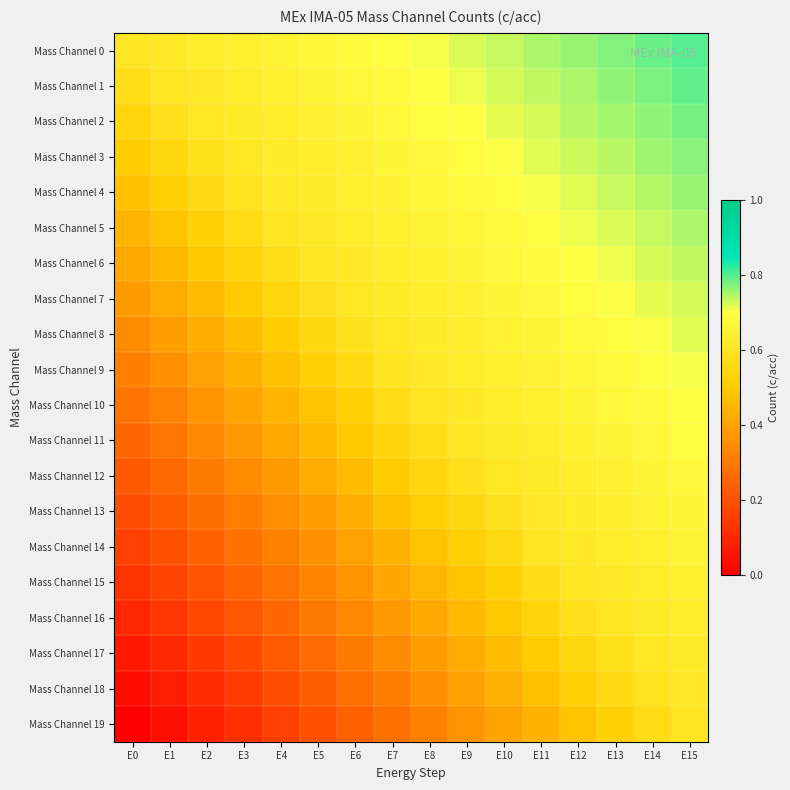

Rank the series by their maximum value, from lowest to highest.

Mass Channel 19, Mass Channel 18, Mass Channel 17, Mass Channel 16, Mass Channel 15, Mass Channel 14, Mass Channel 13, Mass Channel 12, Mass Channel 11, Mass Channel 10, Mass Channel 9, Mass Channel 8, Mass Channel 7, Mass Channel 6, Mass Channel 5, Mass Channel 4, Mass Channel 3, Mass Channel 2, Mass Channel 1, Mass Channel 0